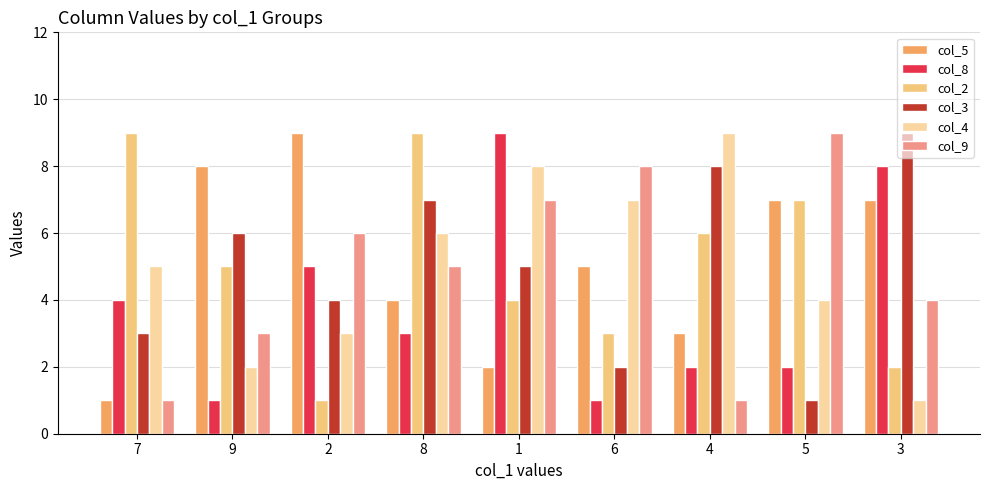

Reading left to right, what are all the values shown in this chart?

col_5: 1	8	9	4	2	5	3	7	7
col_8: 4	1	5	3	9	1	2	2	8
col_2: 9	5	1	9	4	3	6	7	2
col_3: 3	6	4	7	5	2	8	1	9
col_4: 5	2	3	6	8	7	9	4	1
col_9: 1	3	6	5	7	8	1	9	4